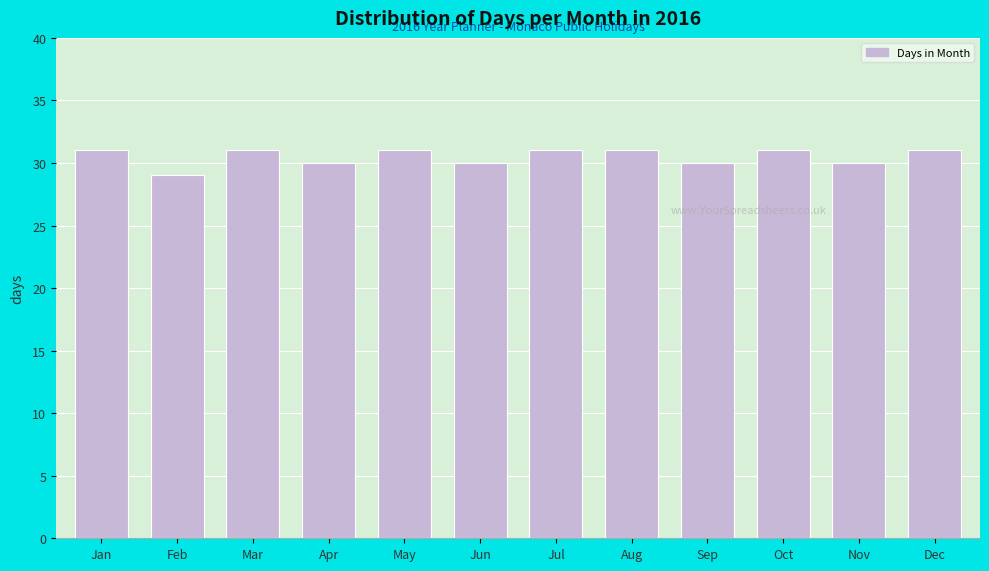

Reading left to right, extract all data points from this chart.

31	29	31	30	31	30	31	31	30	31	30	31